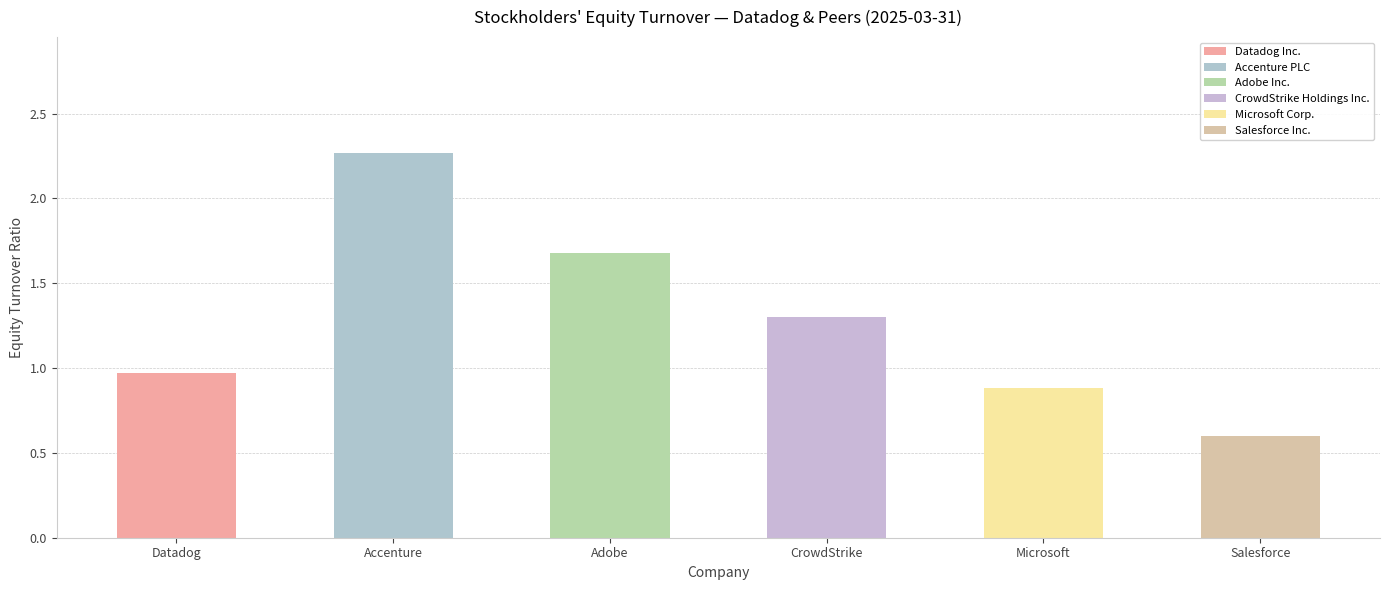

Which series has the largest total across all categories?

Accenture PLC